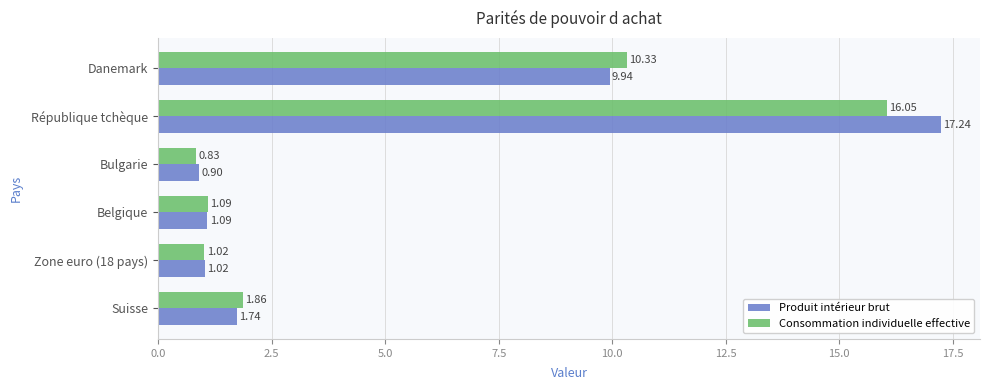

Between Zone euro (18 pays) and République tchèque, which series saw the biggest shift?

Produit intérieur brut